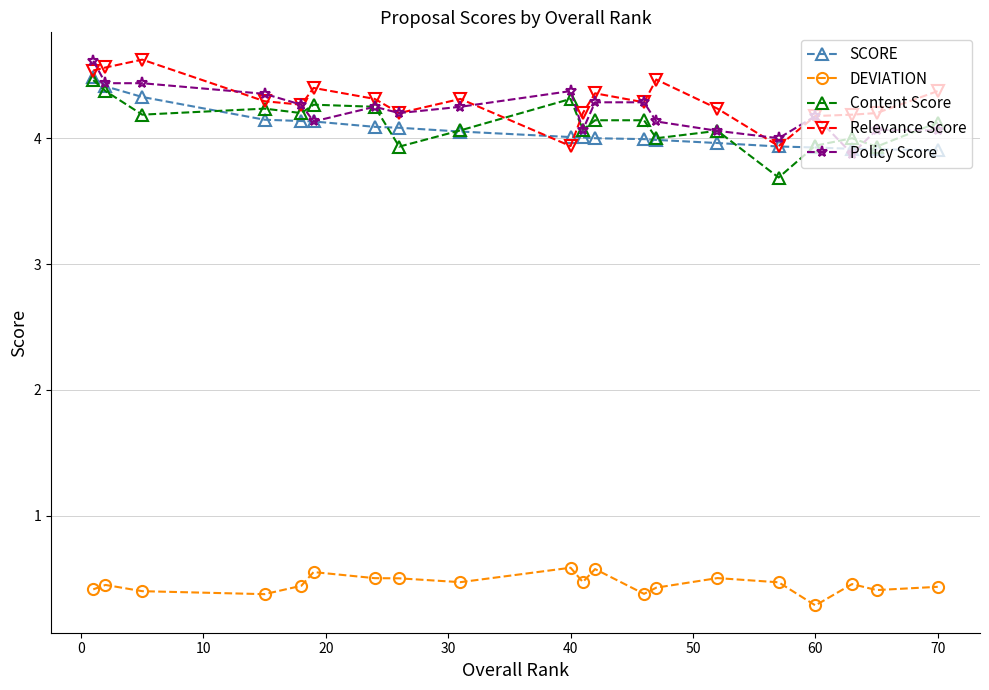

How many categories are shown in the chart?

20